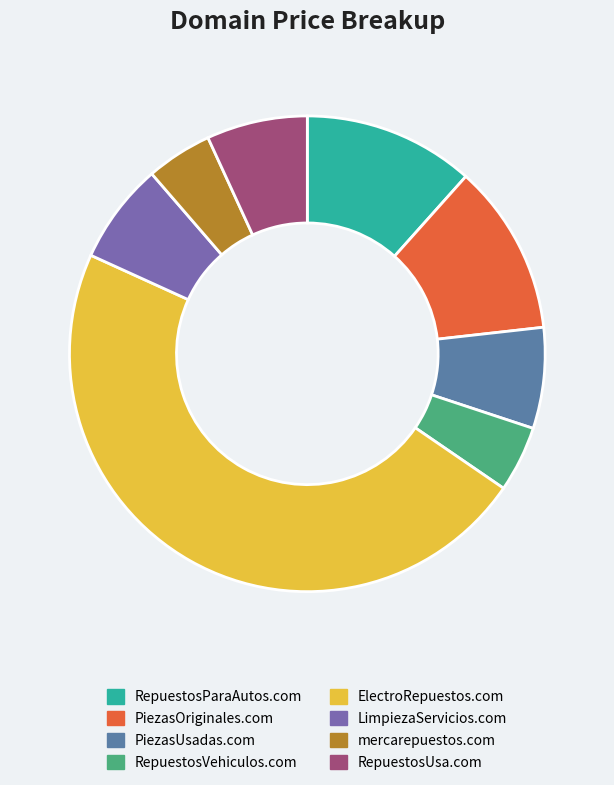

Combined, do LimpiezaServicios.com and RepuestosUsa.com account for over 50%?

No